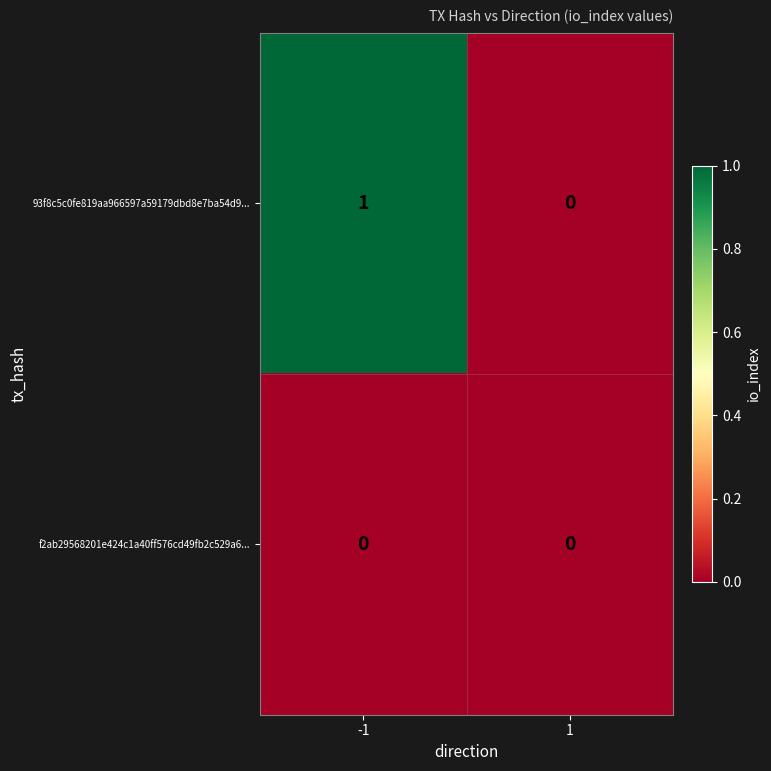

The value of 93f8c5c0fe819aa966597a59179dbd8e7ba54d9... at -1 is 2. True or false?

False